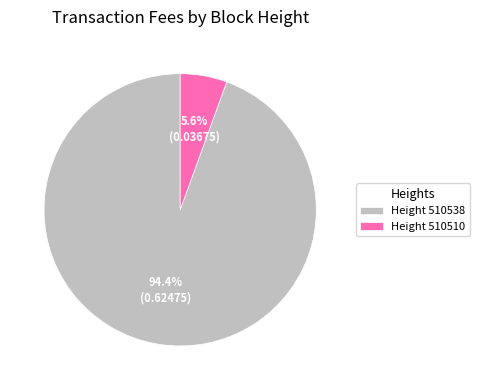

Count the number of slices in the pie.

2